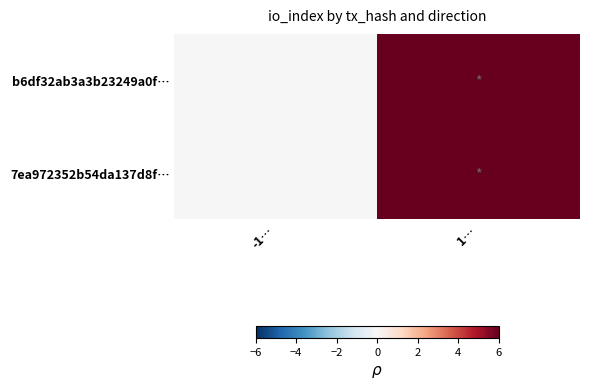

Is it true that b6df32ab3a3b23249a0f… equals 6 at 1…?

True